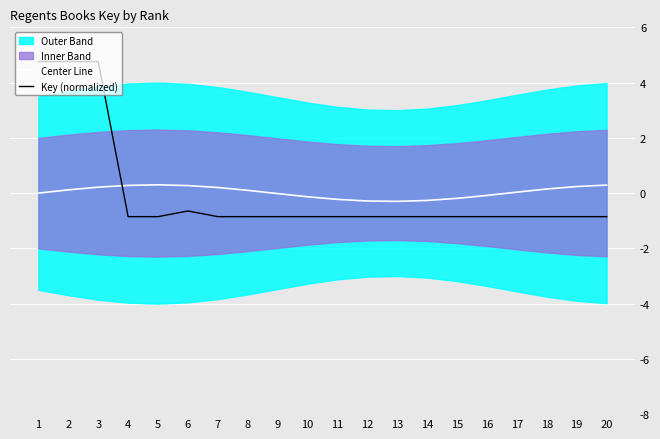

True or false: Key (normalized) has a value of -0.3 at 11.

False